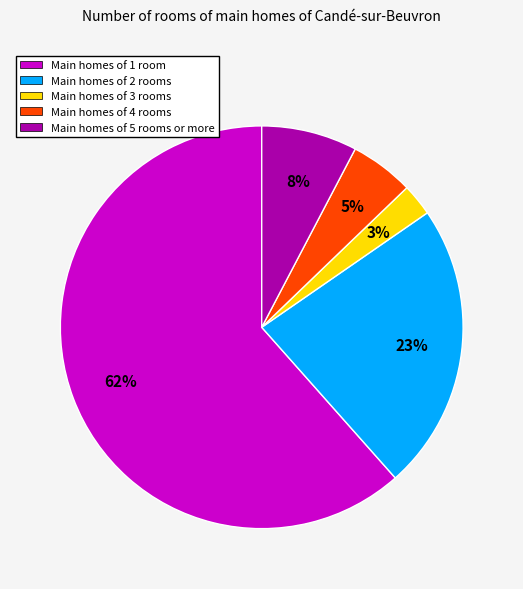

To the nearest percent, what is the average slice percentage?

20%